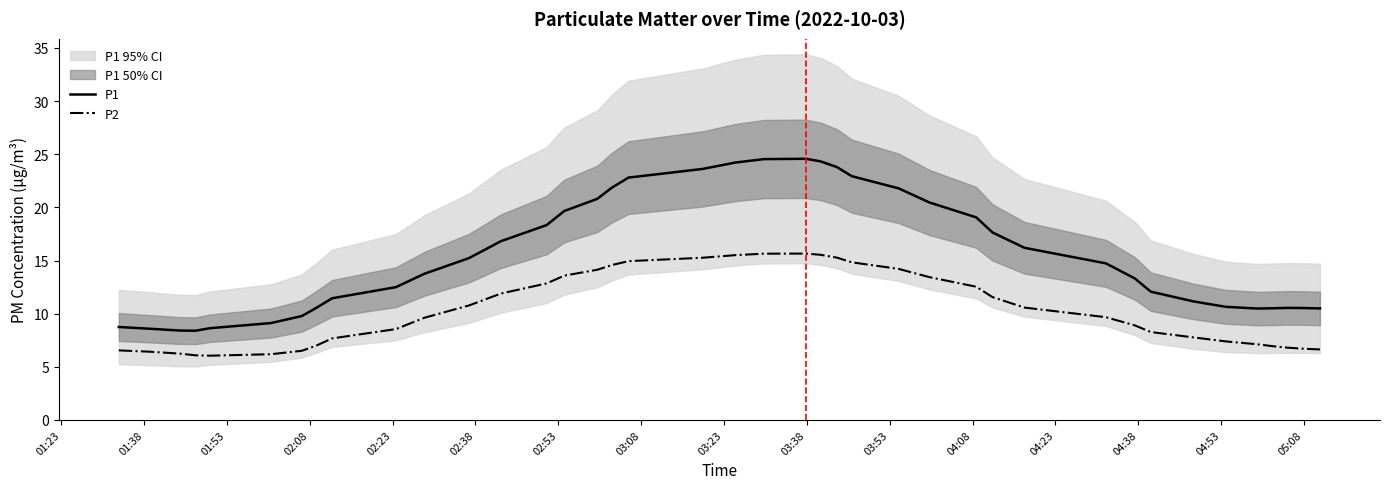

True or false: P2 and P1 intersect in this chart.

False